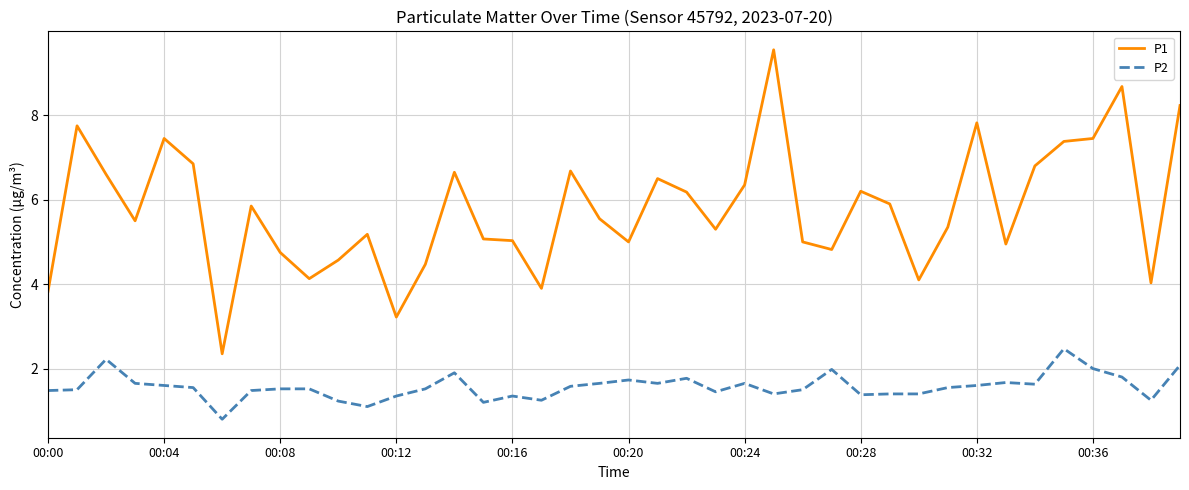

Which series has the largest total across all categories?

P1